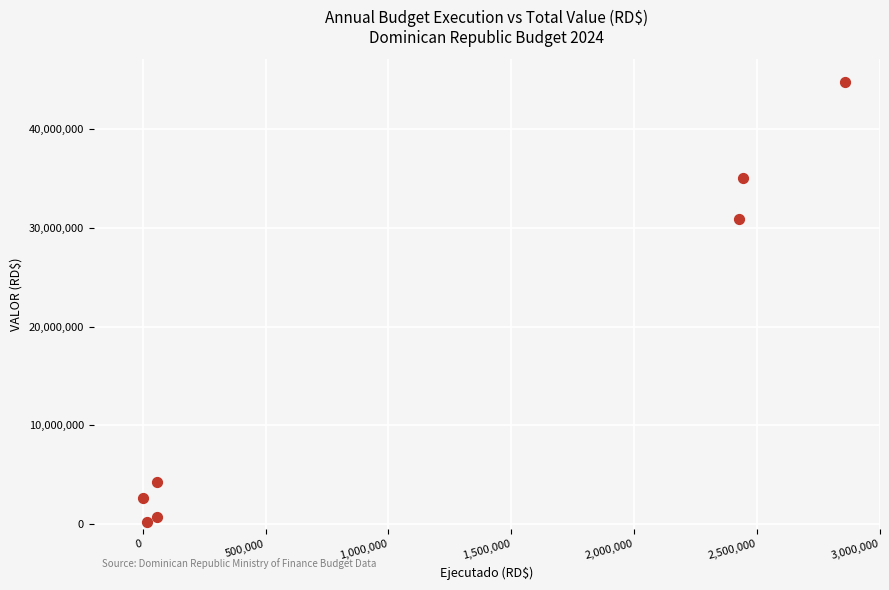

What is the average Y value?

16927809.4